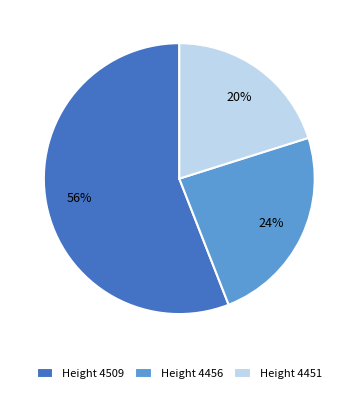

Is there a majority slice in this chart?

Yes